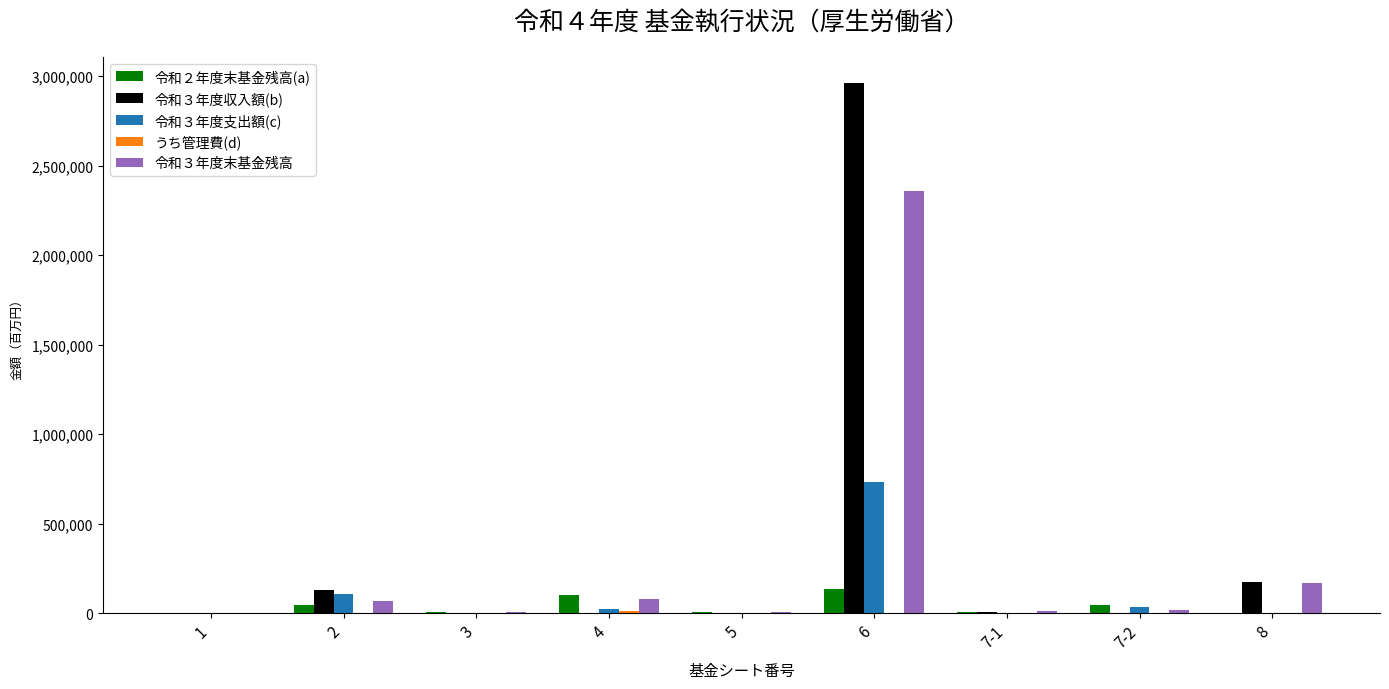

What is the average value of the 令和３年度収入額(b) series?

363712.3